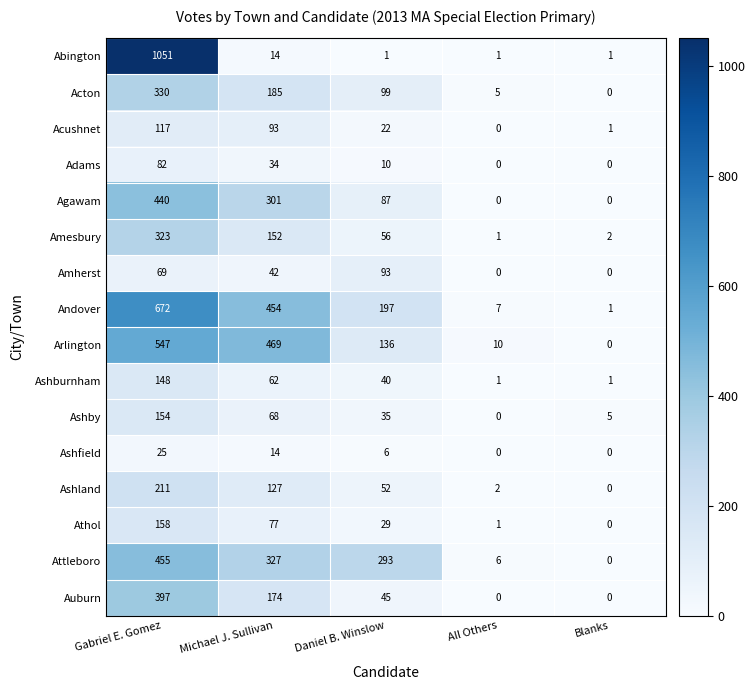

The Ashland series shows 52 at Daniel B. Winslow. True or false?

True